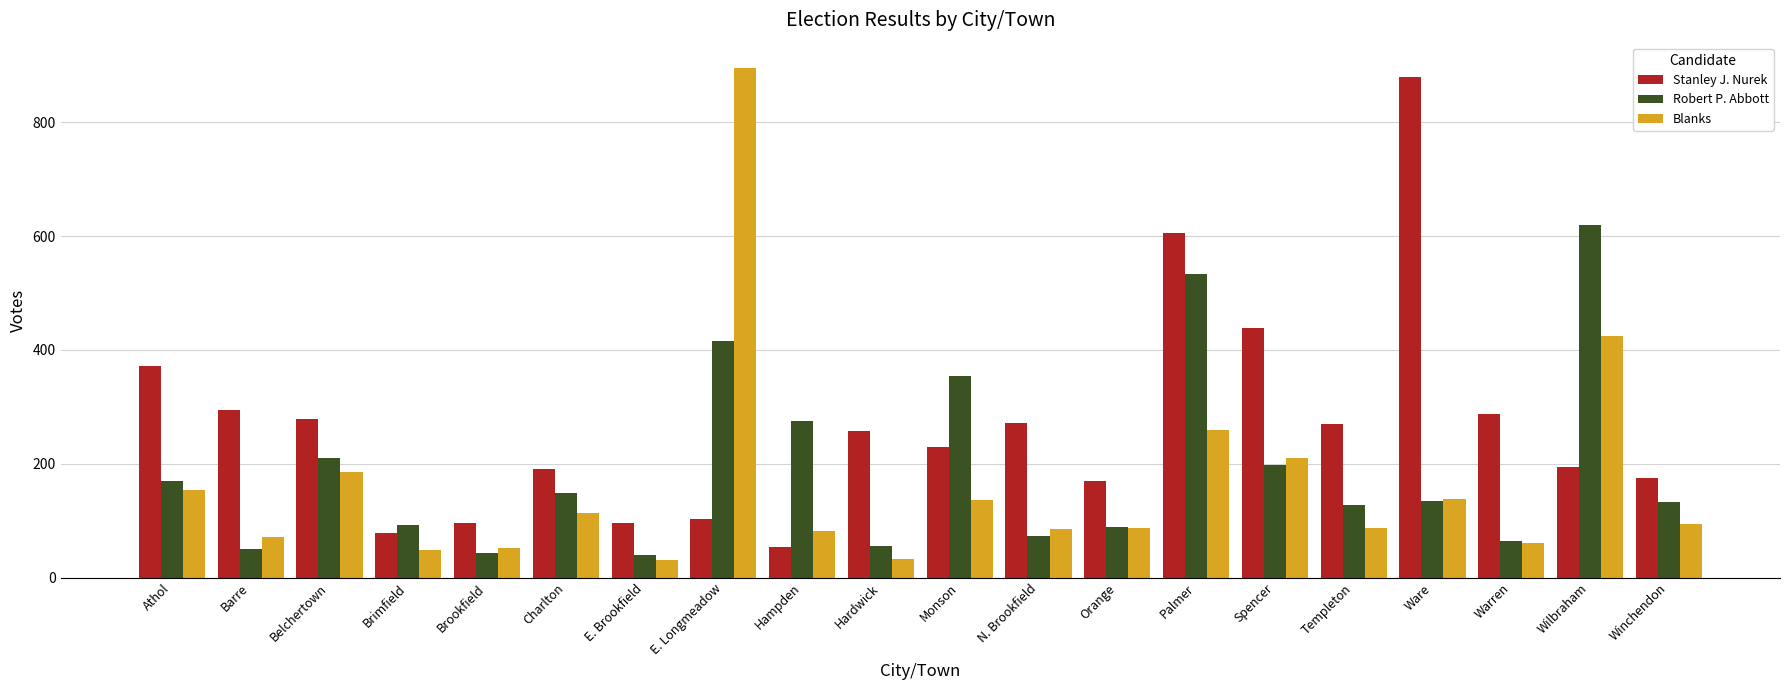

What is the label of the 8th bar from the left?

E. Longmeadow